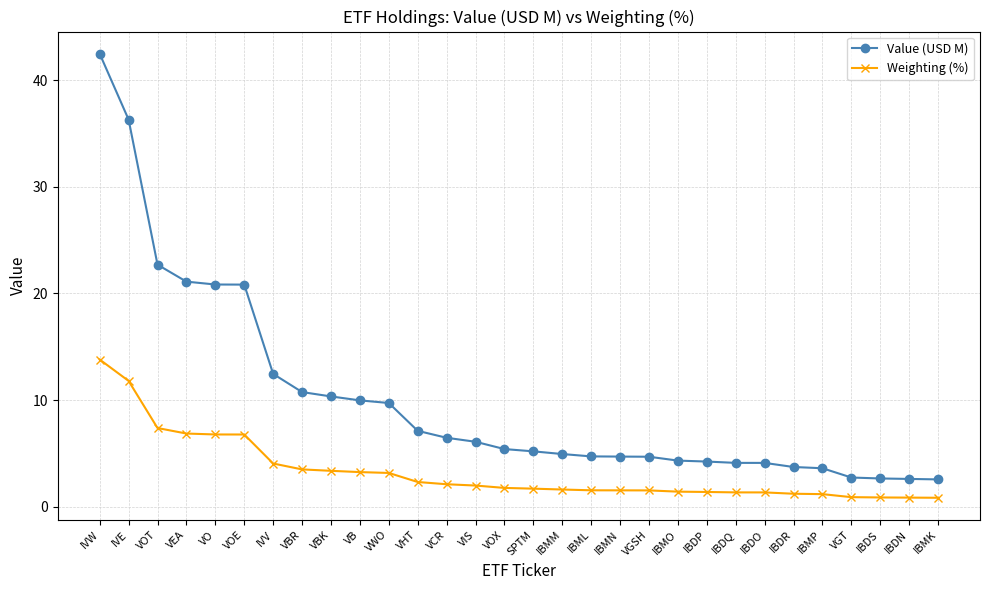

What are all the series names shown in the legend?

Value (USD M), Weighting (%)